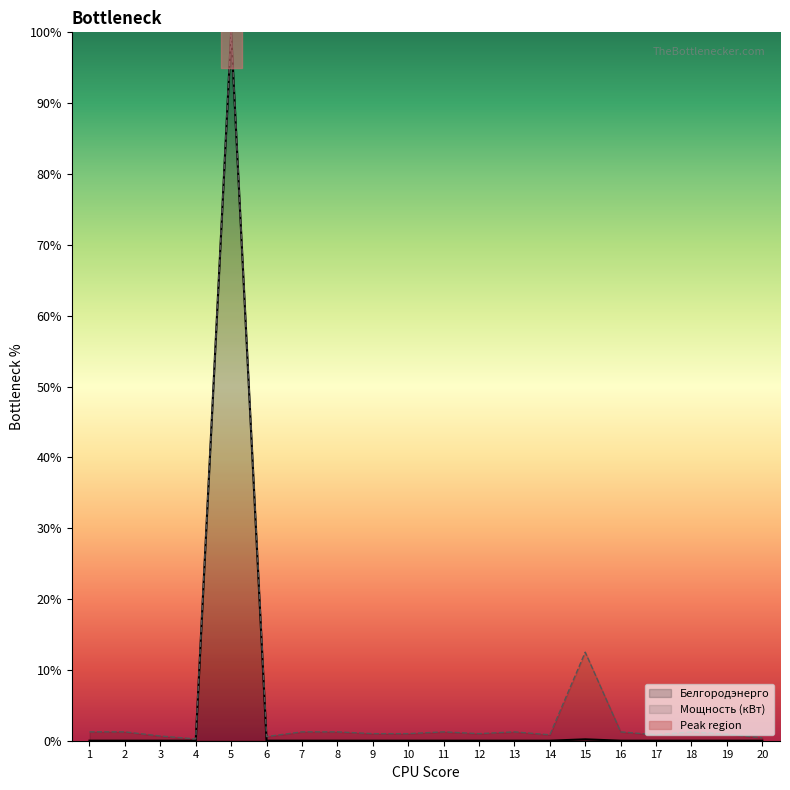

Reading right to left, extract all data points from this chart.

Белгородэнерго: 0.0	0.0	0.0	0.0	0.0	0.2	0.0	0.0	0.0	0.0	0.0	0.0	0.0	0.0	0.0	100.0	0.0	0.0	0.0	0.0
Мощность (кВт): 0.4	0.9	1.2	0.8	1.2	12.5	0.8	1.2	1.0	1.2	1.0	1.0	1.2	1.2	0.6	100.0	0.2	0.7	1.2	1.2